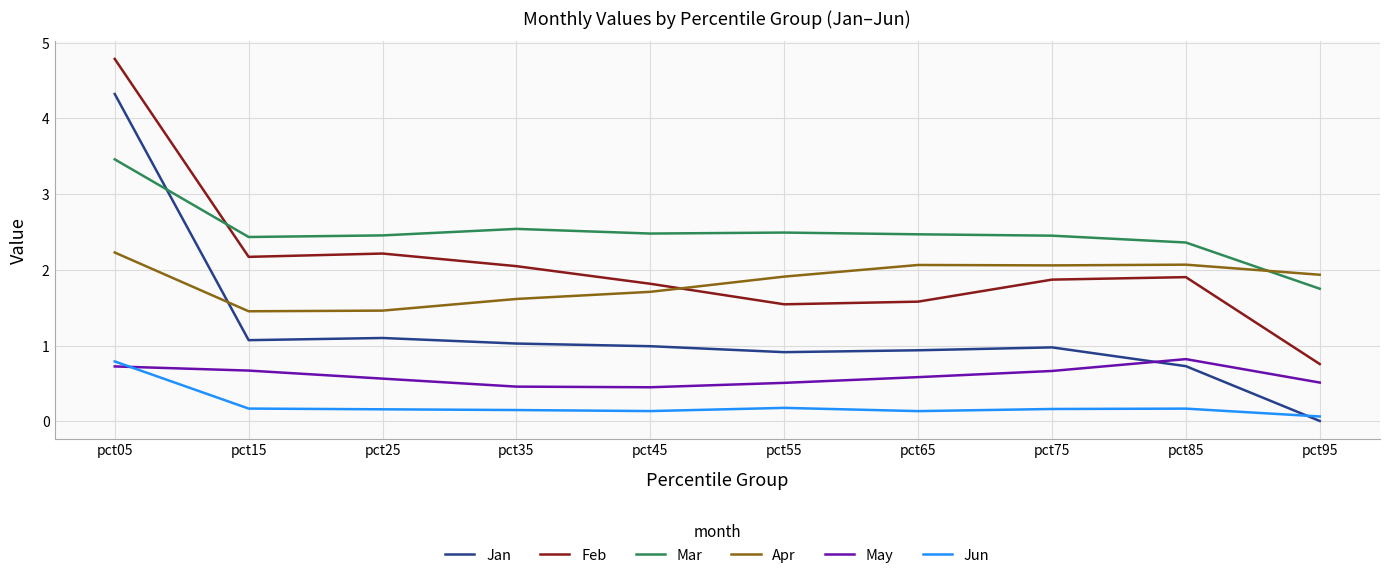

The Feb series shows 0.6 at pct55. True or false?

False